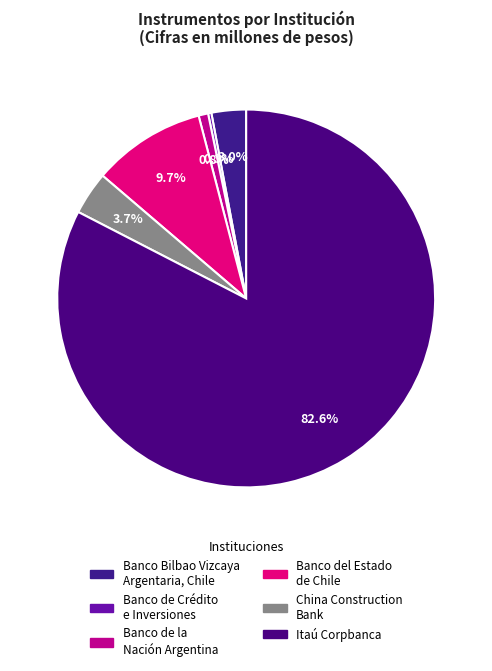

Which category has the smallest portion of the pie?

Banco de Crédito e Inversiones